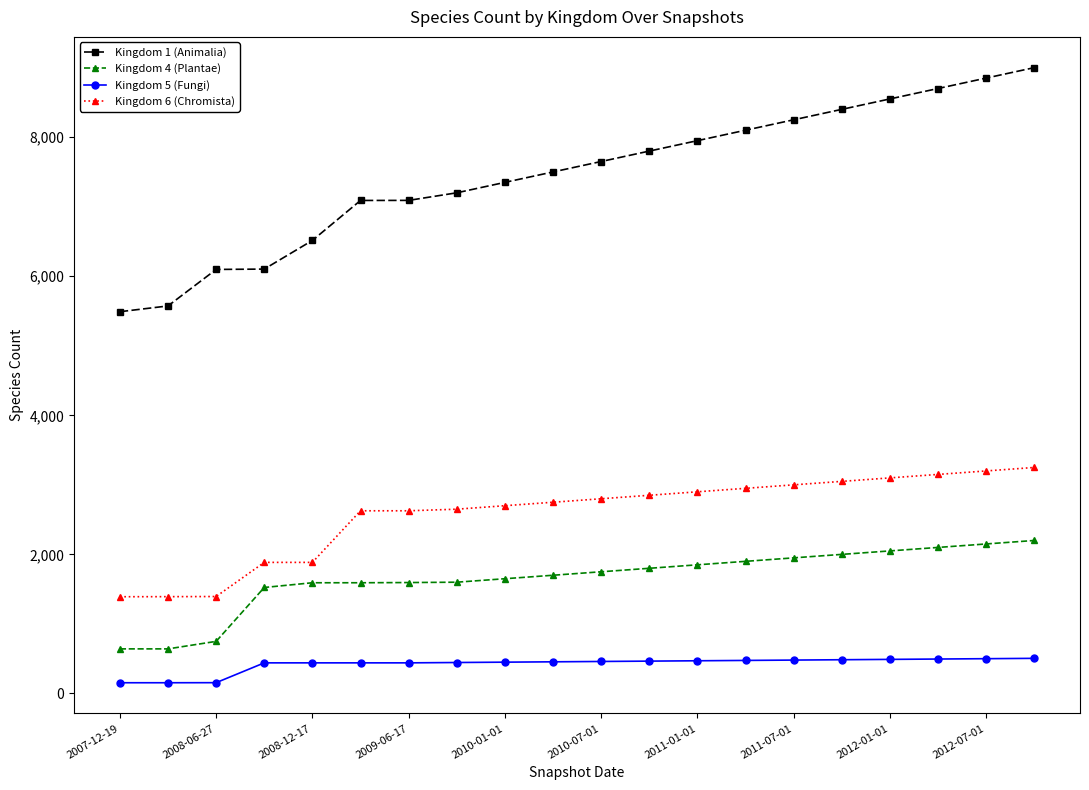

What is the minimum value for Kingdom 1 (Animalia)?

5490